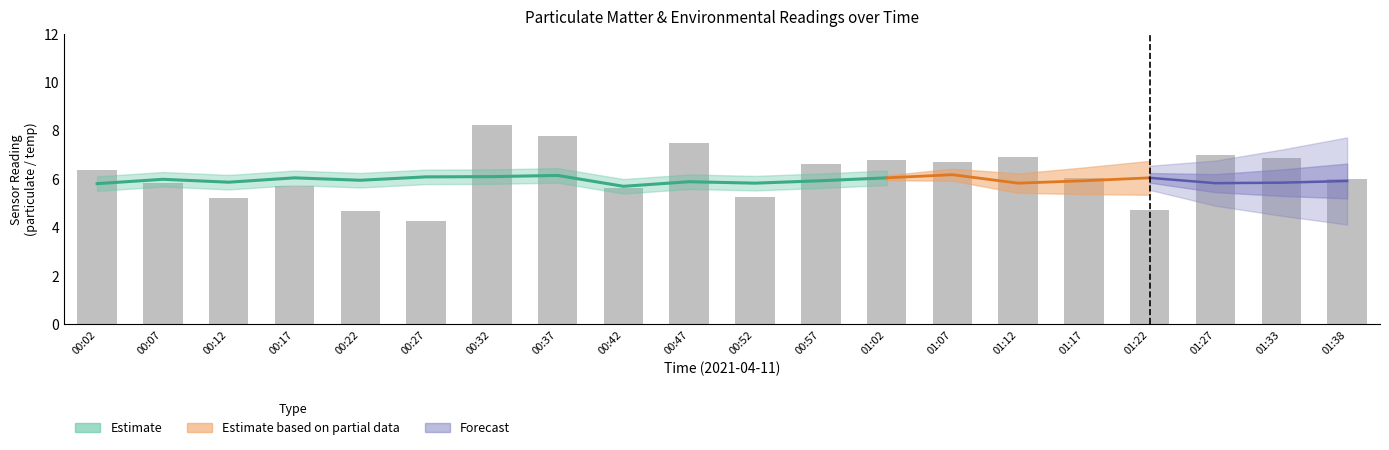

Which category has the highest value across all series?

00:32